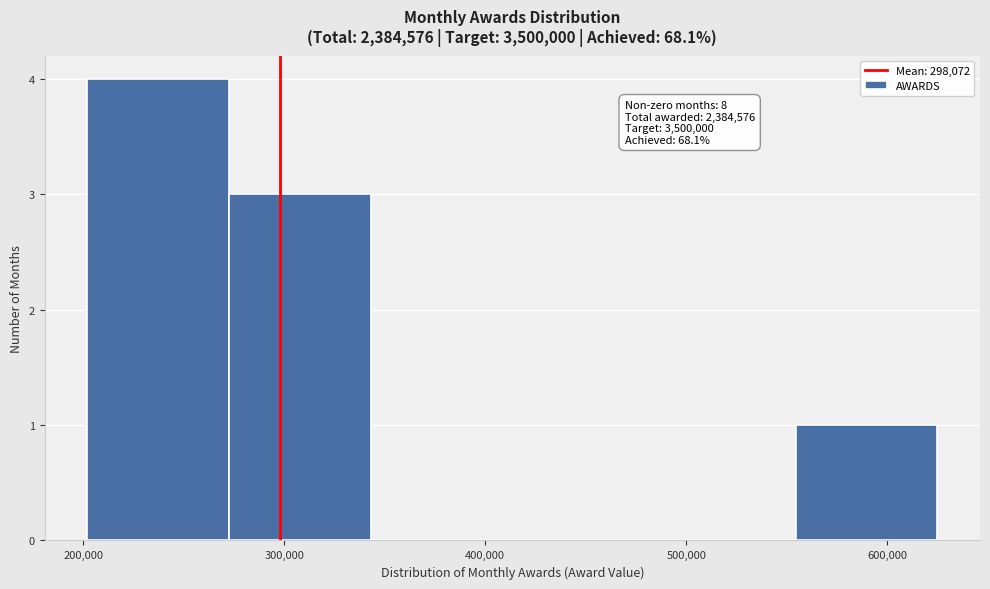

Which range on the x-axis has the tallest bar?

200000 to 270000